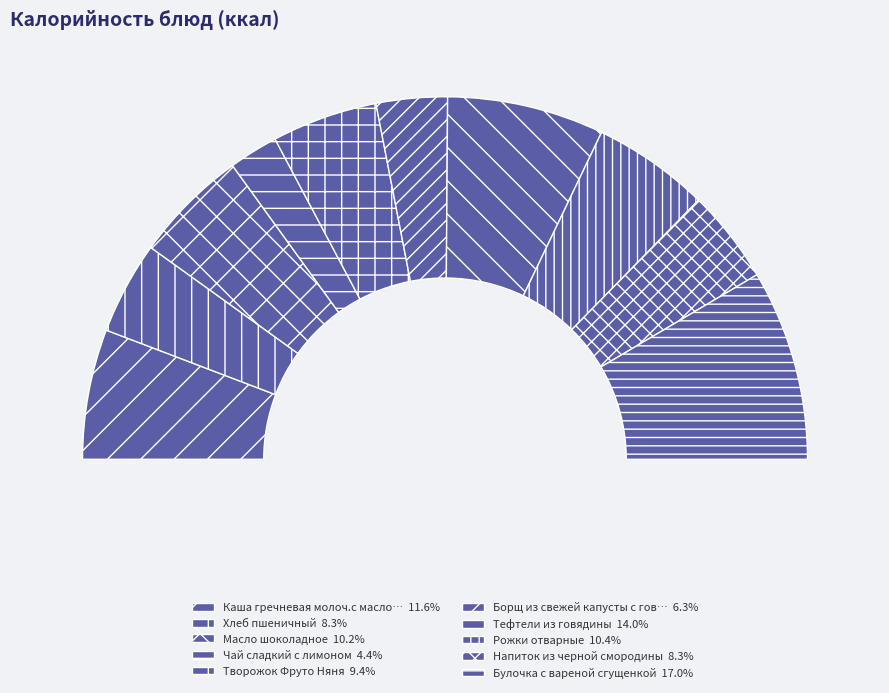

Do Чай сладкий с лимоном and Тефтели из говядины together represent more than half of the pie?

No